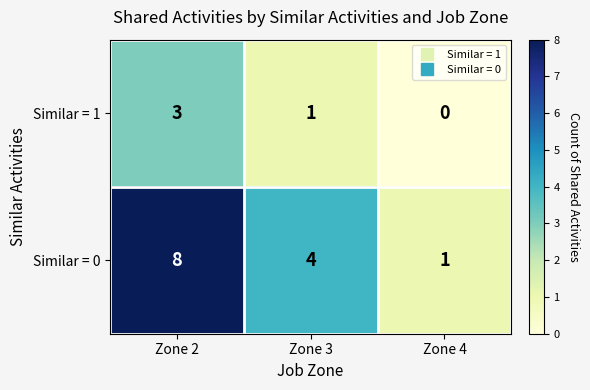

How many distinct data groups are displayed?

2